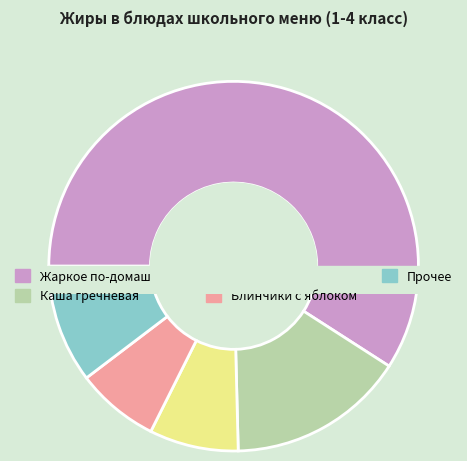

Is Жаркое по-домашнему the majority of the pie?

Yes